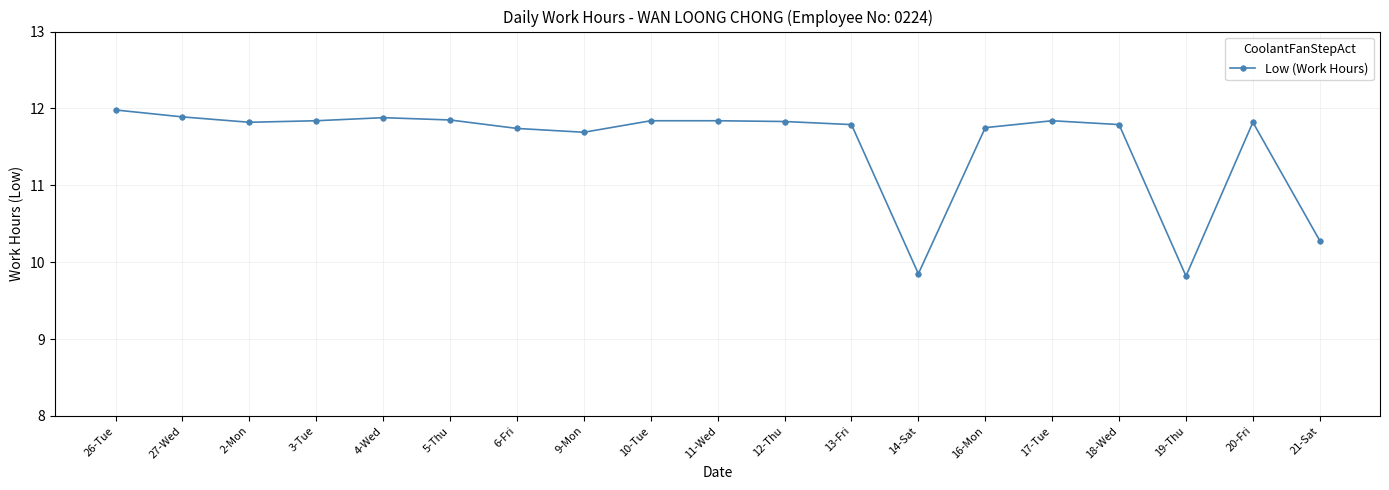

Is it true that the value at 9-Mon is 15.9?

False